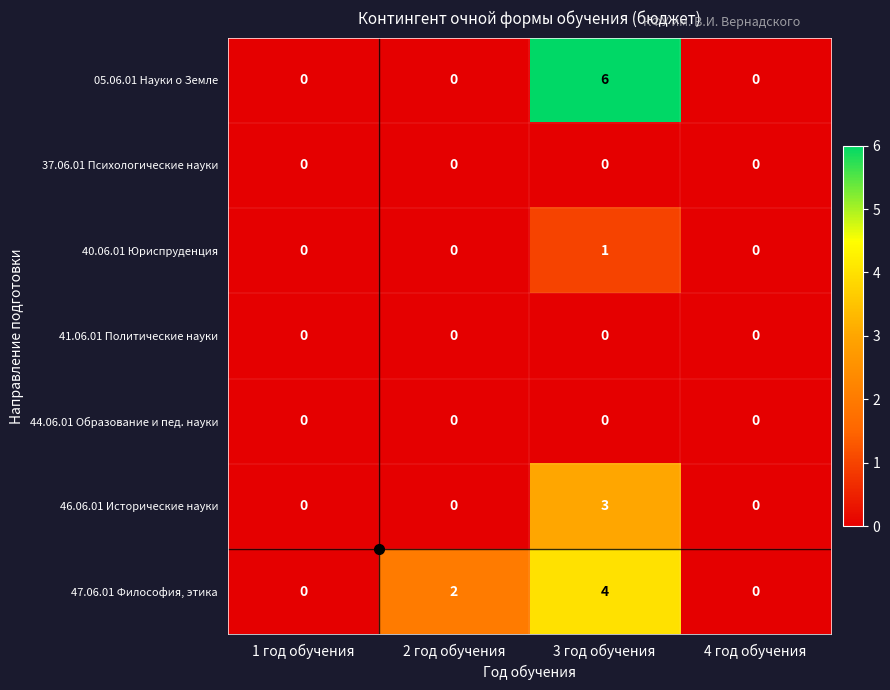

Is it true that 40.06.01 Юриспруденция equals 0 at 4 год обучения?

True